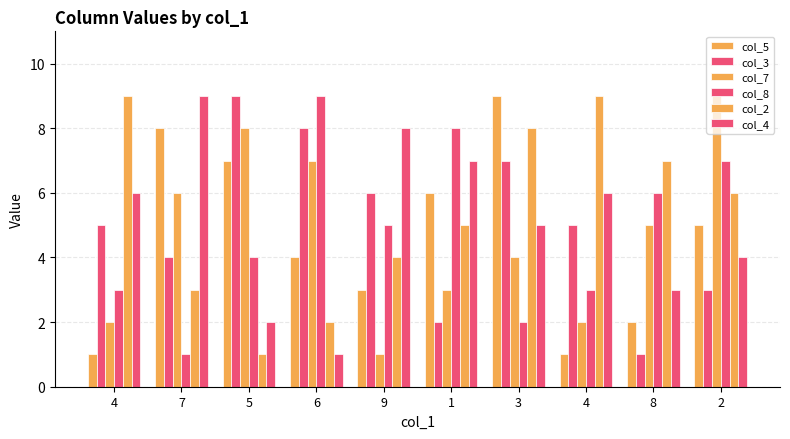

The col_2 series shows 4 at 9. True or false?

True